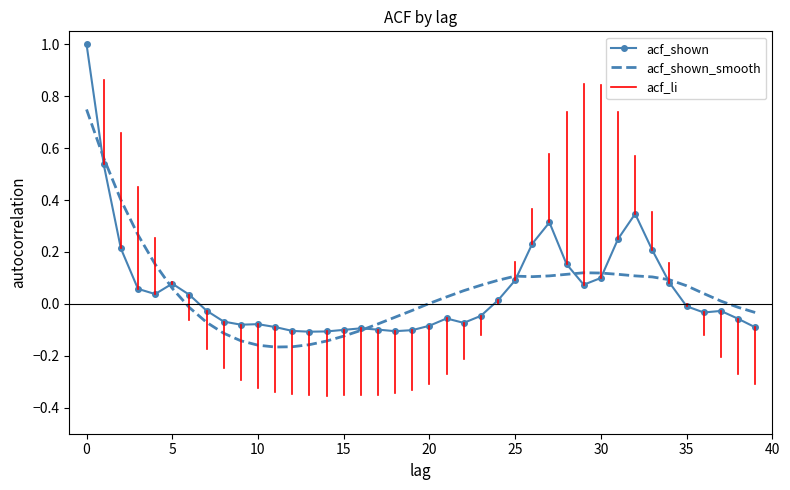

What is the greatest value displayed?

1.0